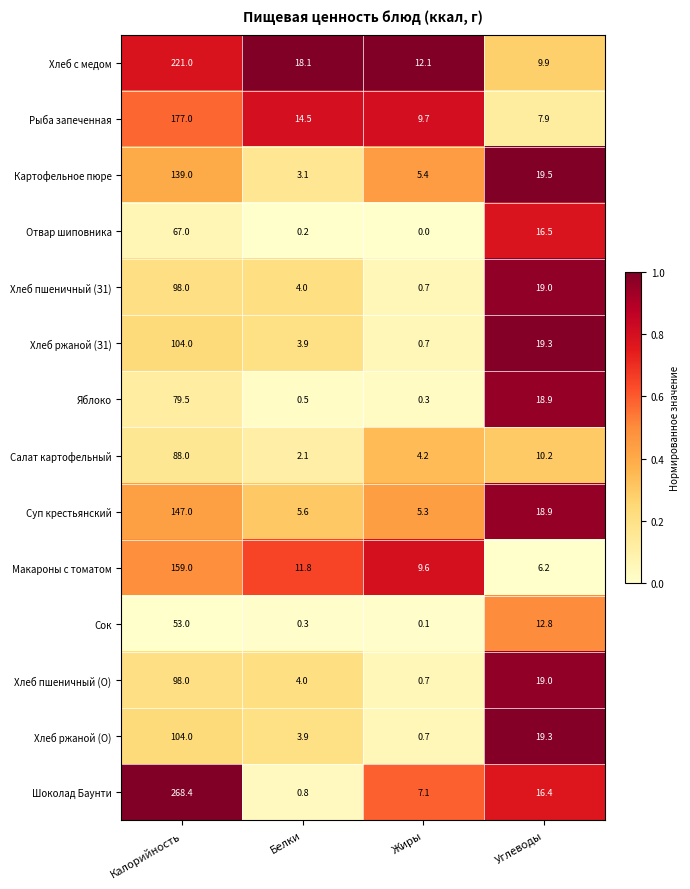

The Яблоко series shows 0.3 at Жиры. True or false?

True